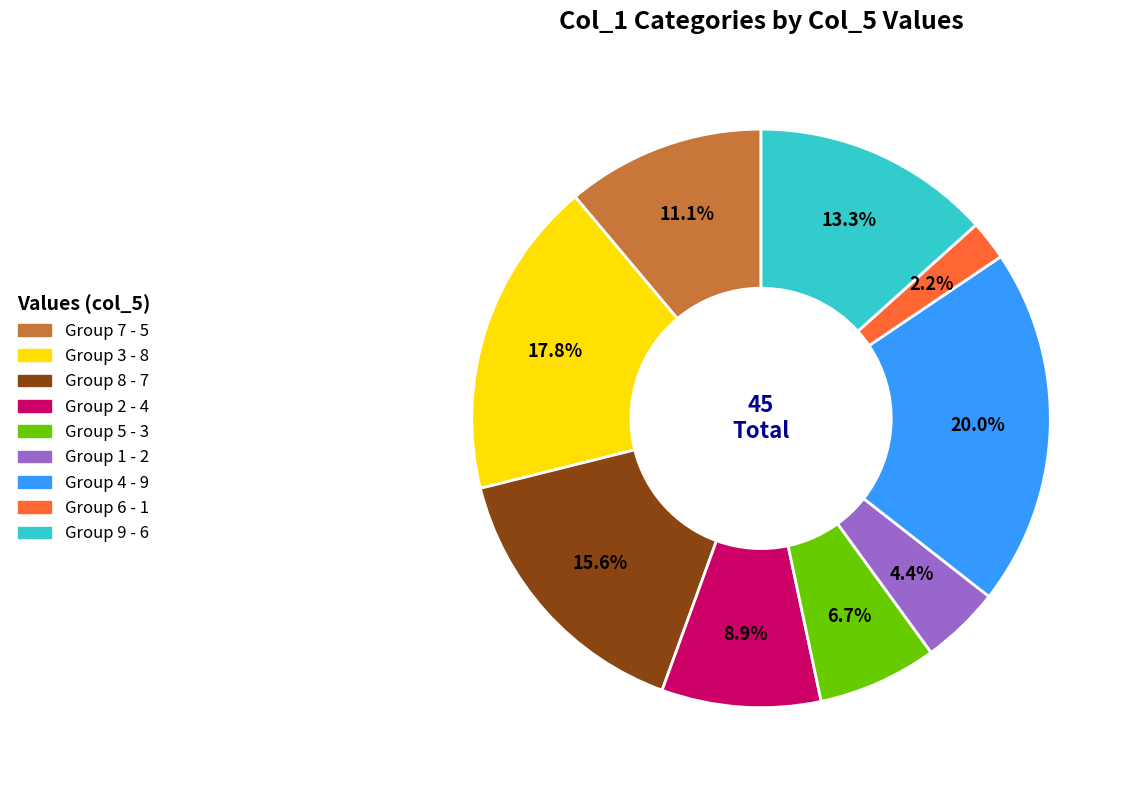

Is there a majority slice in this chart?

No